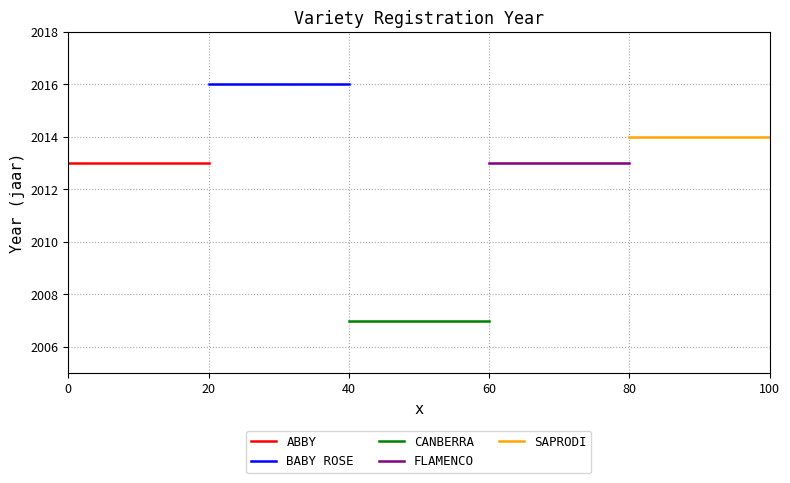

Between 0 and 20, which series saw the biggest shift?

ABBY